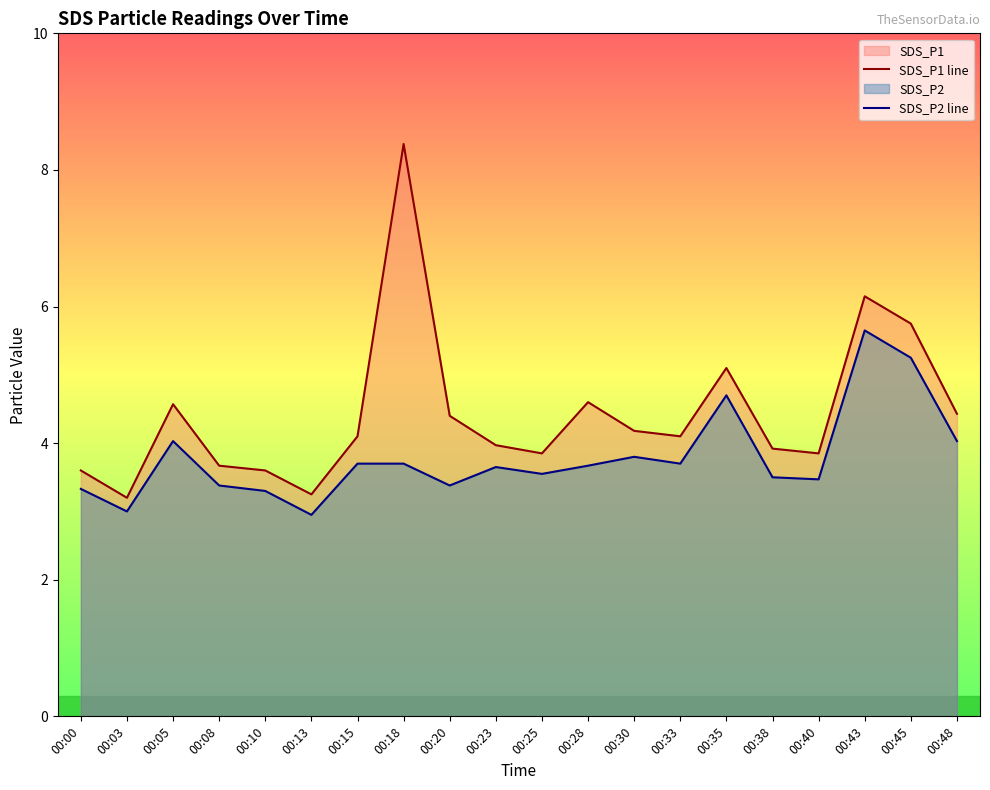

The SDS_P2 line series shows 1.8 at 00:00. True or false?

False